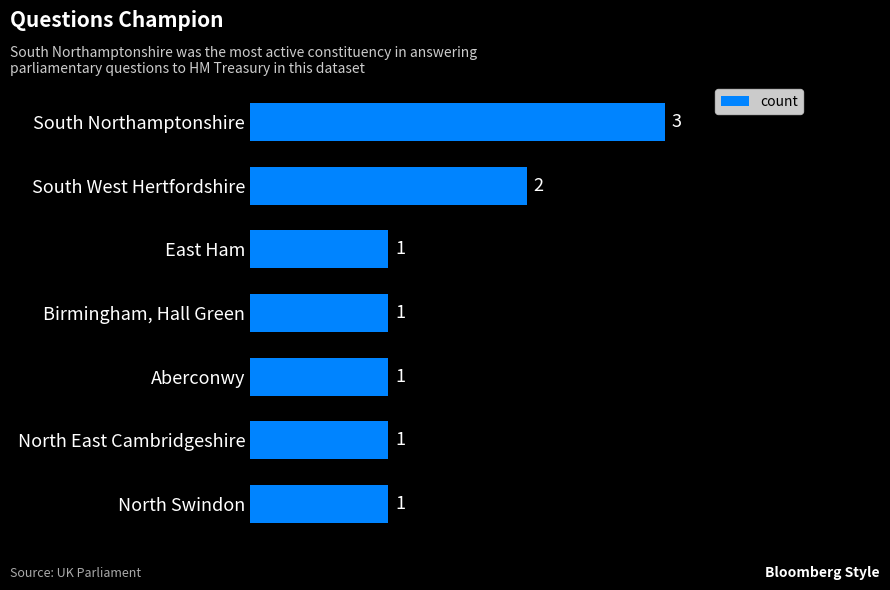

The chart shows a value of 1 at East Ham. True or false?

True